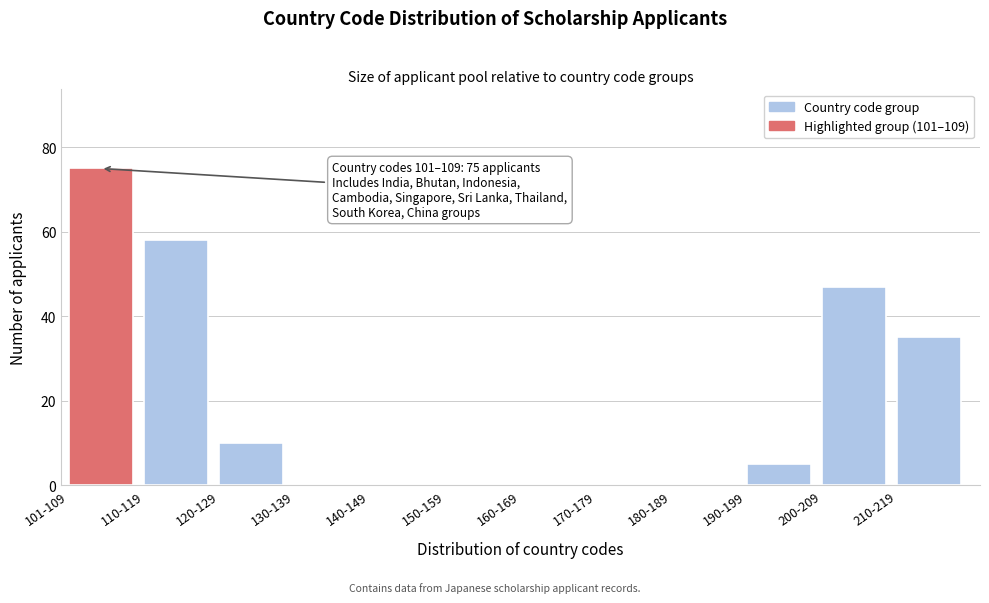

Reading right to left, list all the values displayed in this chart.

210-219=35	200-209=47	190-199=5	180-189=0	170-179=0	160-169=0	150-159=0	140-149=0	130-139=0	120-129=10	110-119=58	101-109=75